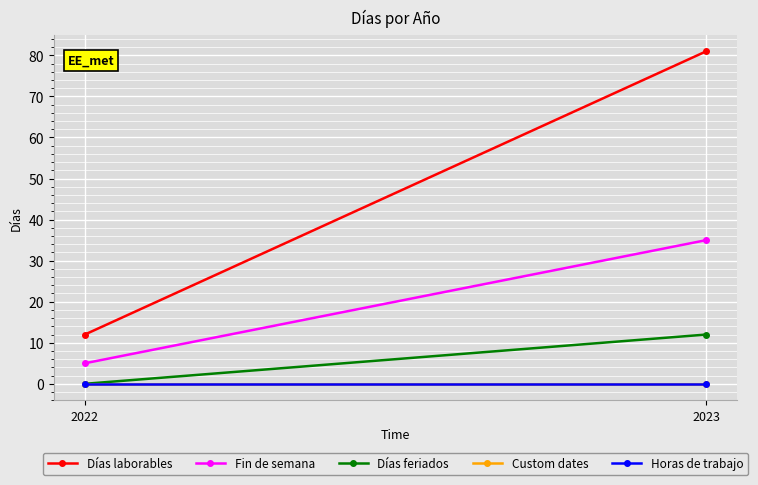

Which series has the widest spread of values?

Días laborables